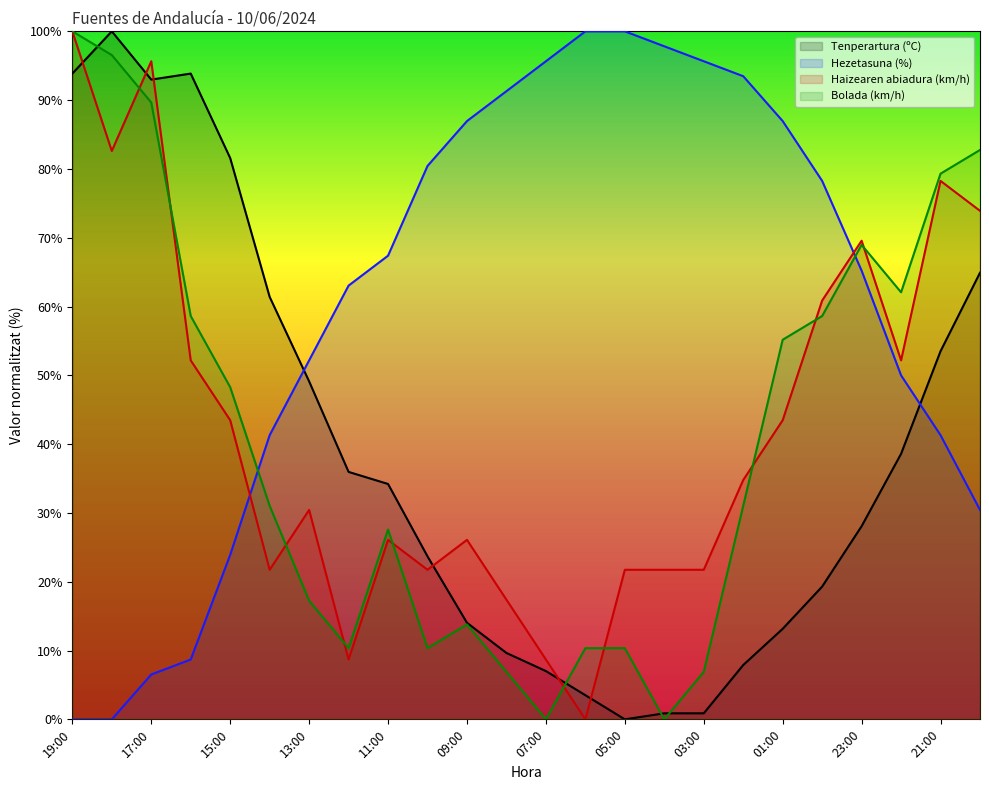

Where do Hezetasuna (%) and Bolada (km/h) first cross each other?

15:00 and 14:00